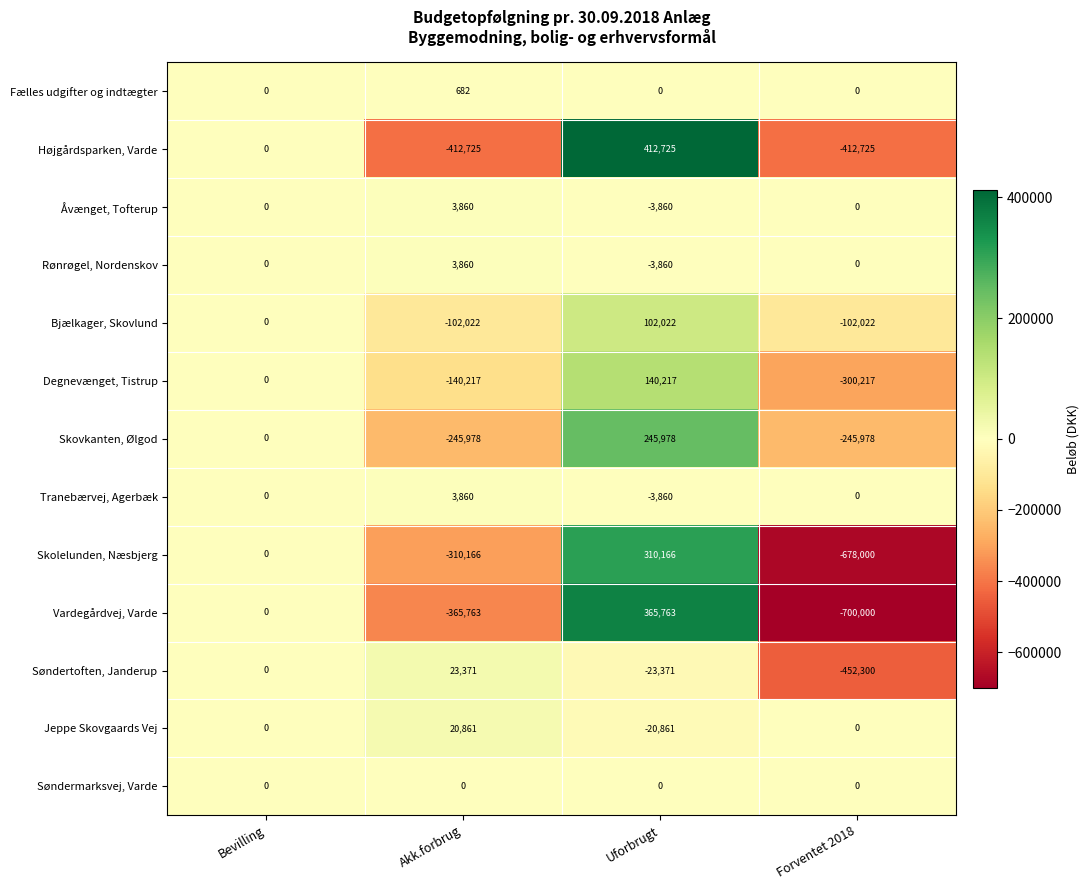

What is the maximum value for Degnevænget, Tistrup?

140217